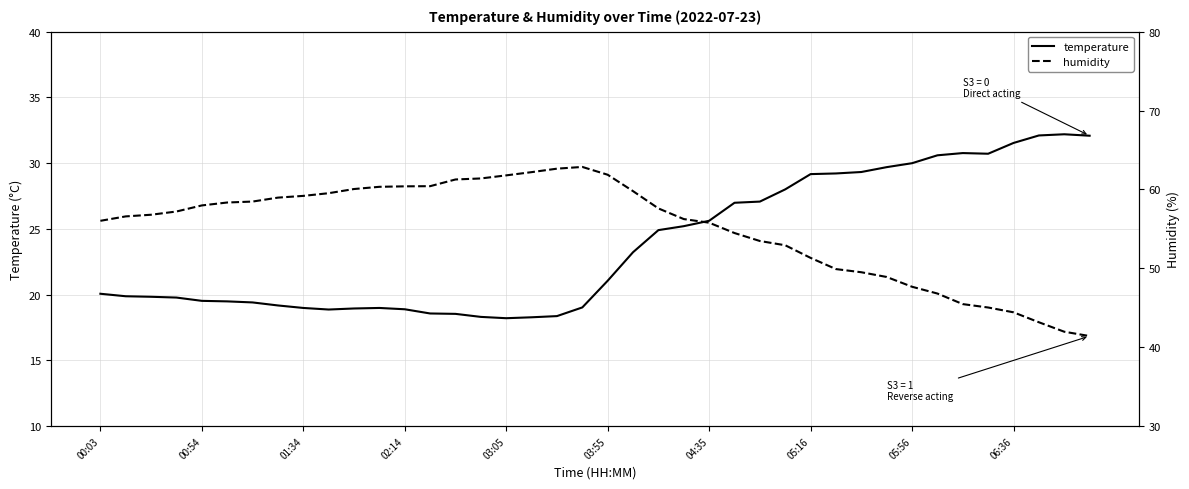

At which category is the sum across all series the highest?

21